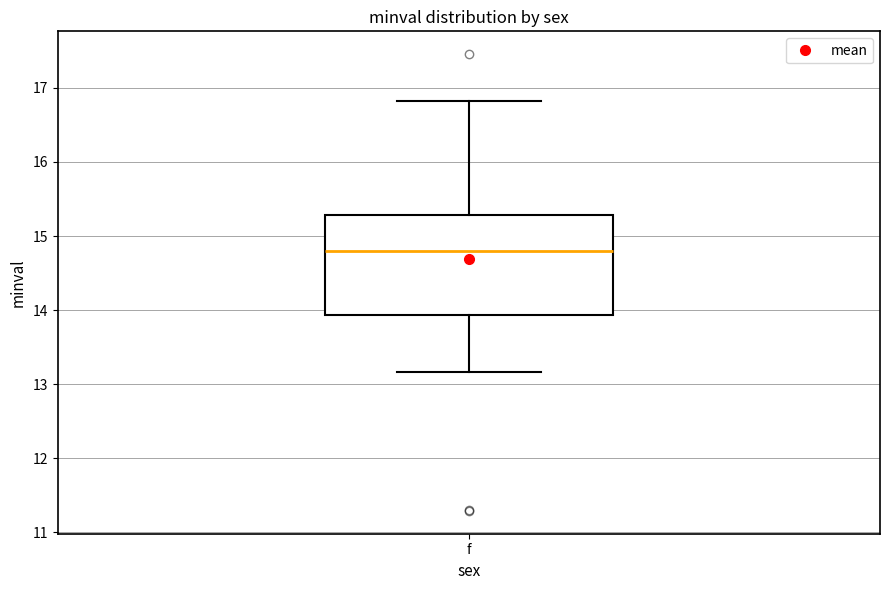

Where does the upper whisker of the box for f end on the y-axis? The values are not printed on the chart, so give them approximately, as read against the axis.

16.8